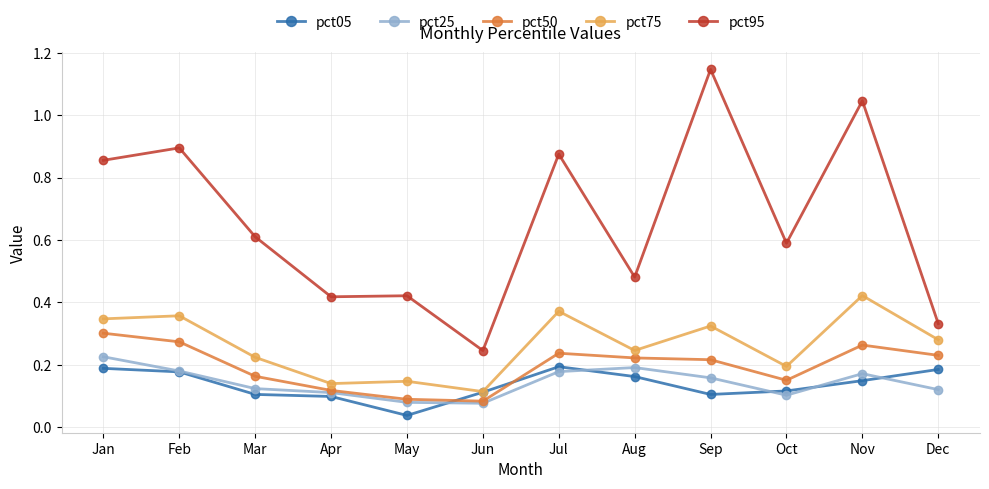

Where is pct95 nearest to the value 0?

Jun